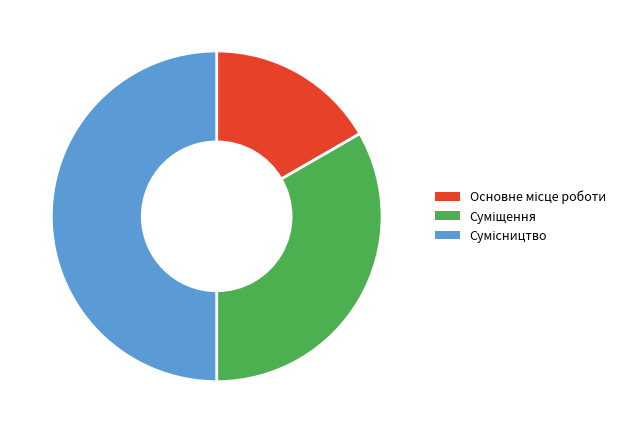

Does Основне місце роботи account for over 50% of the chart?

No